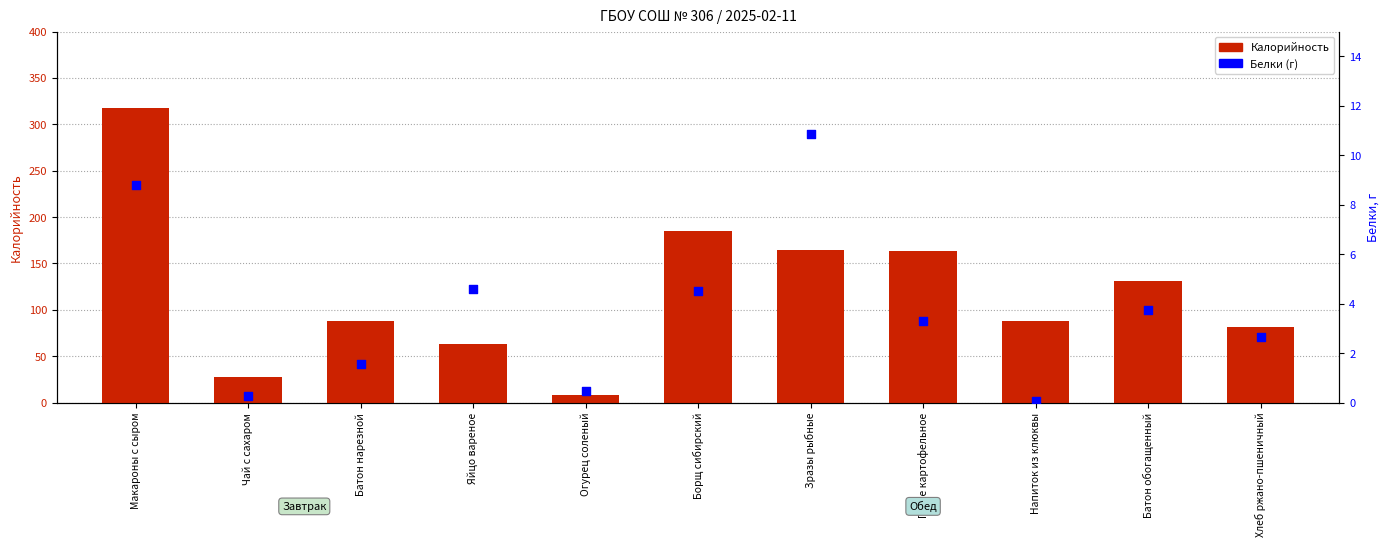

Which series reaches the maximum Y coordinate?

Калорийность